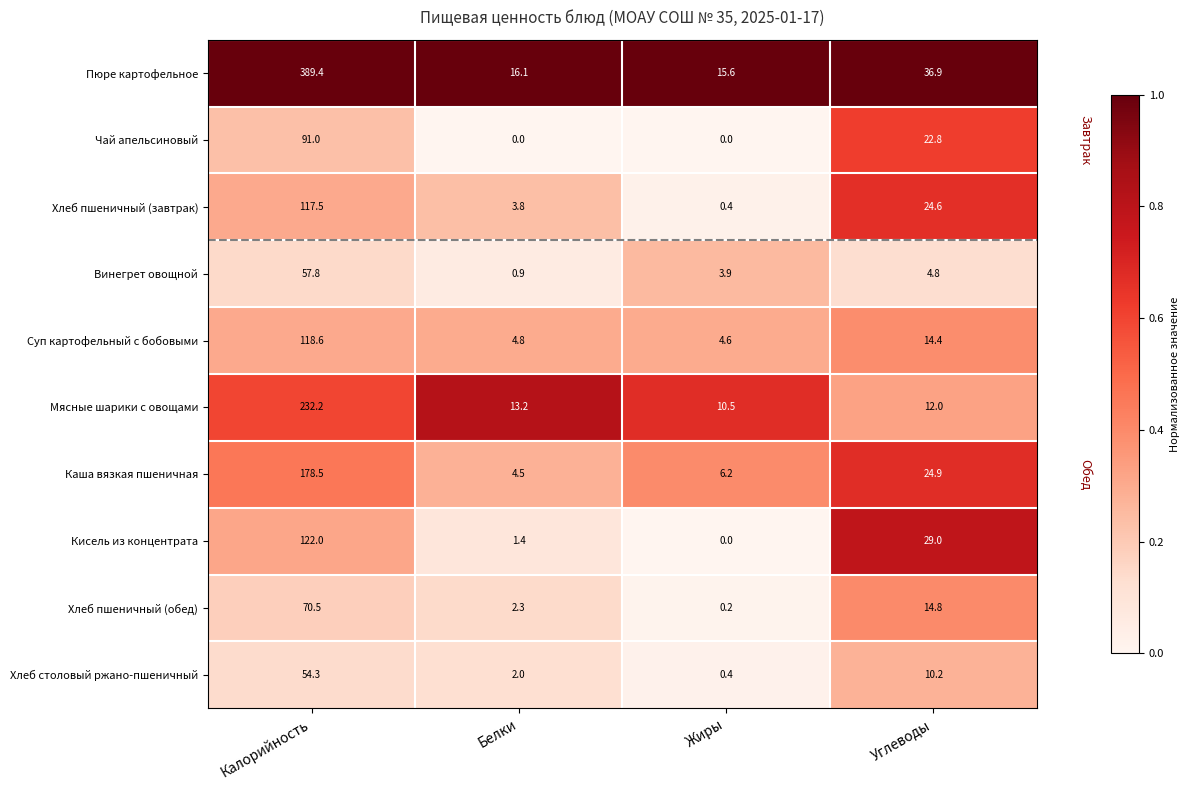

What is the lowest value of the Хлеб пшеничный (завтрак) series?

0.4